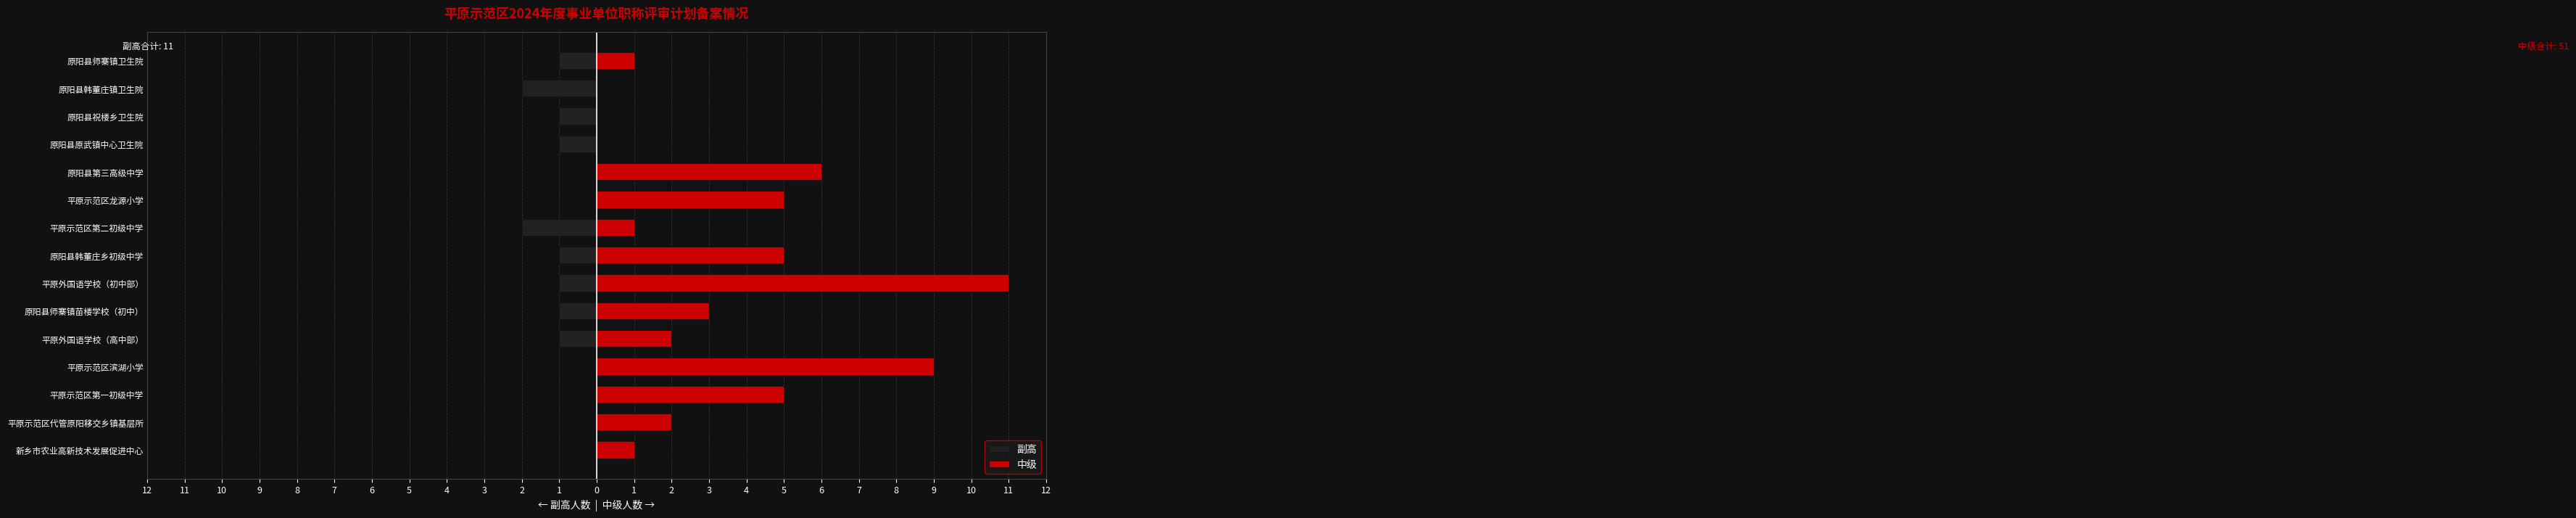

What are all the series names shown in the legend?

副高, 中级